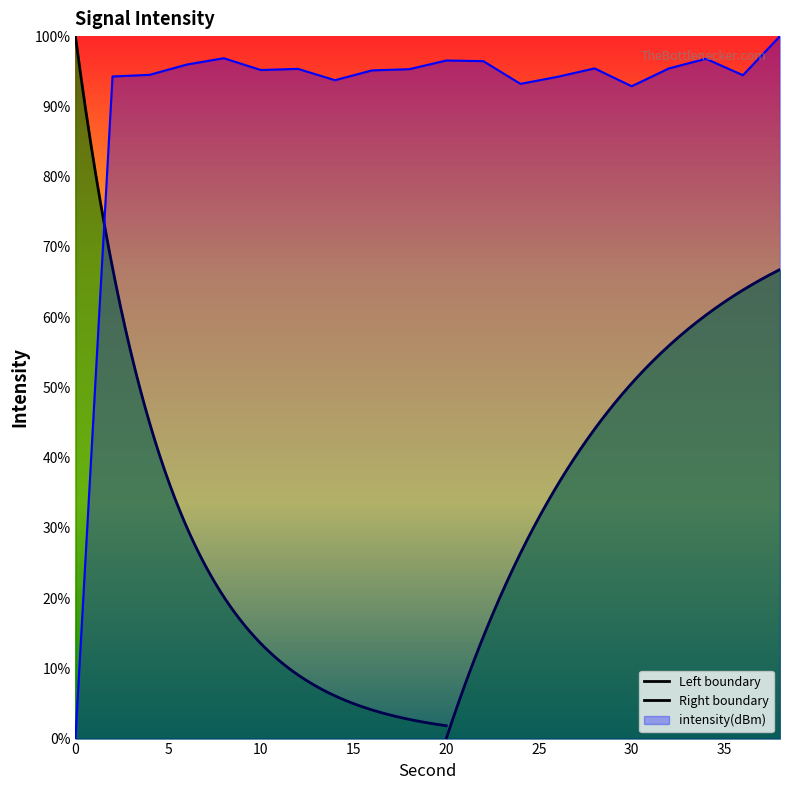

Which has a higher value, 6 or 24?

6